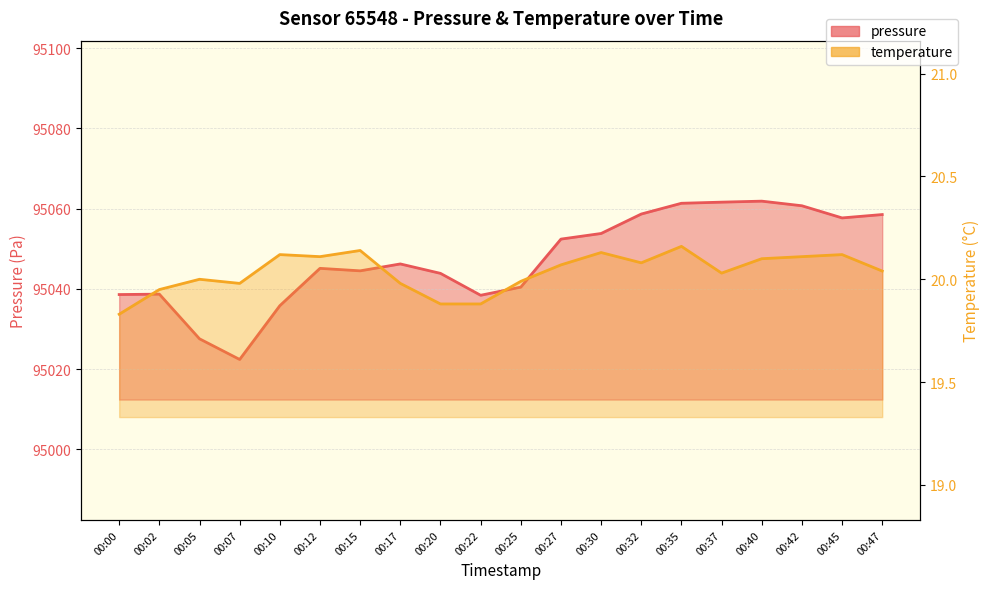

At which category does temperature reach its first local valley?

00:07